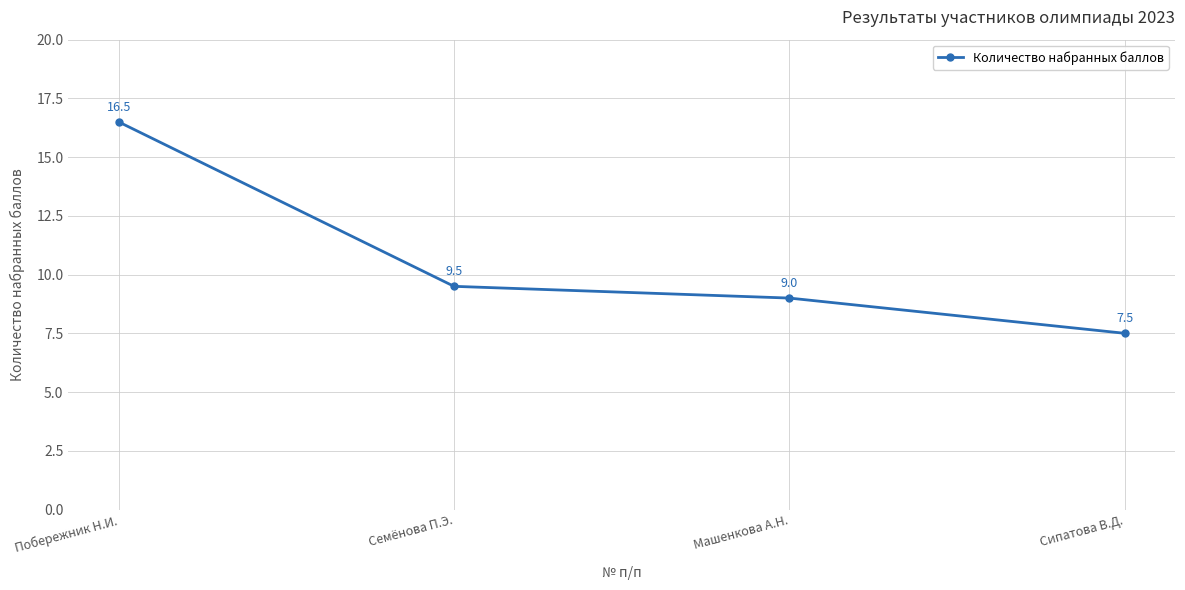

What is the difference between the maximum and second lowest values?

7.5